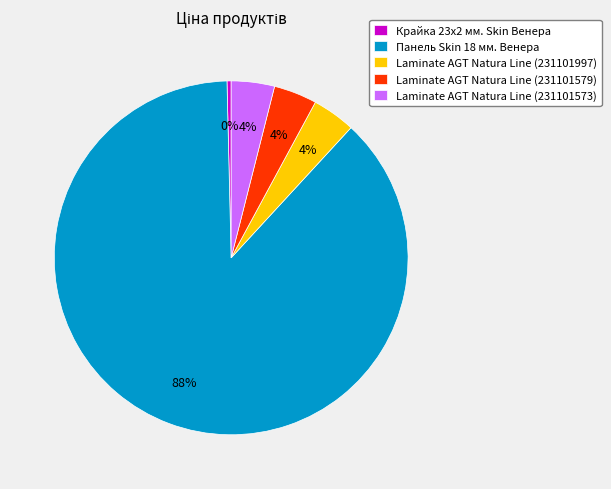

How many segments does this pie chart have?

5